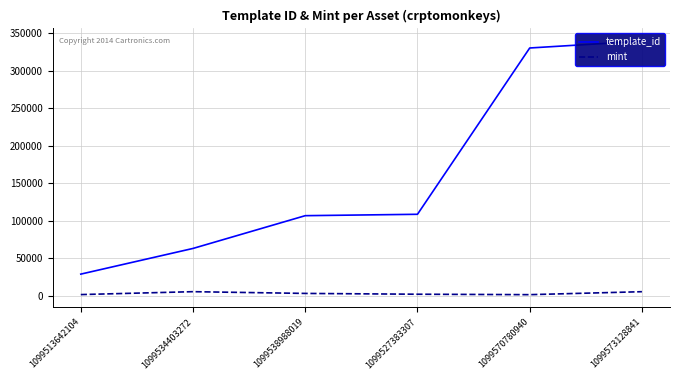

What is the difference between the template_id values at 1099573128841 and 1099513642104?

310484